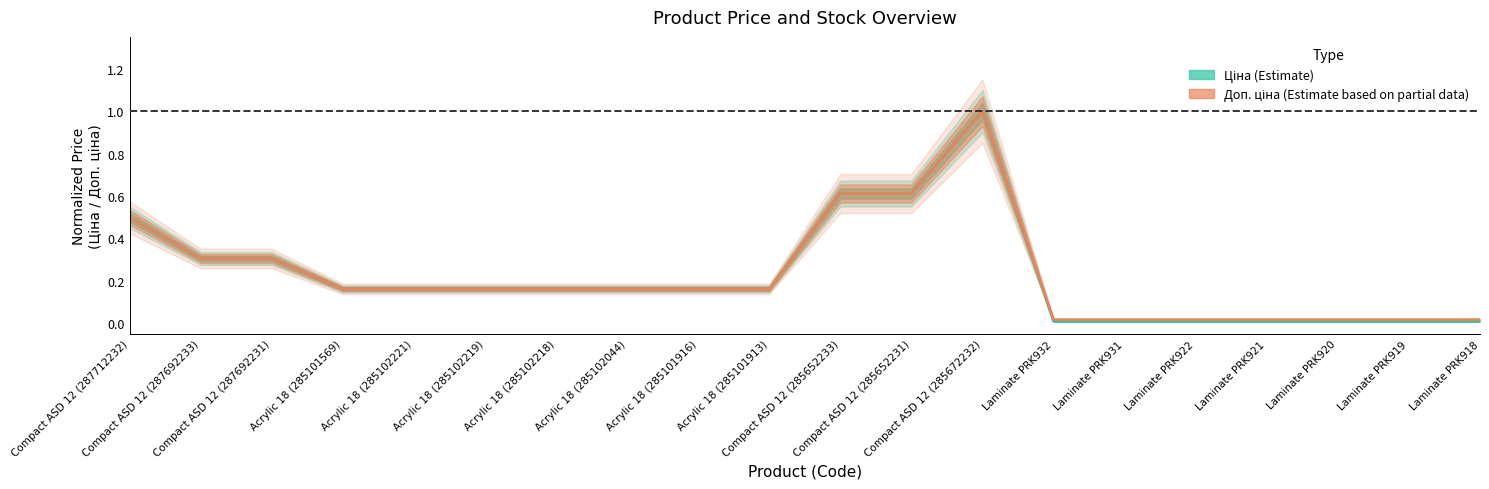

Rank the series by their average value, from highest to lowest.

Доп. ціна, Ціна